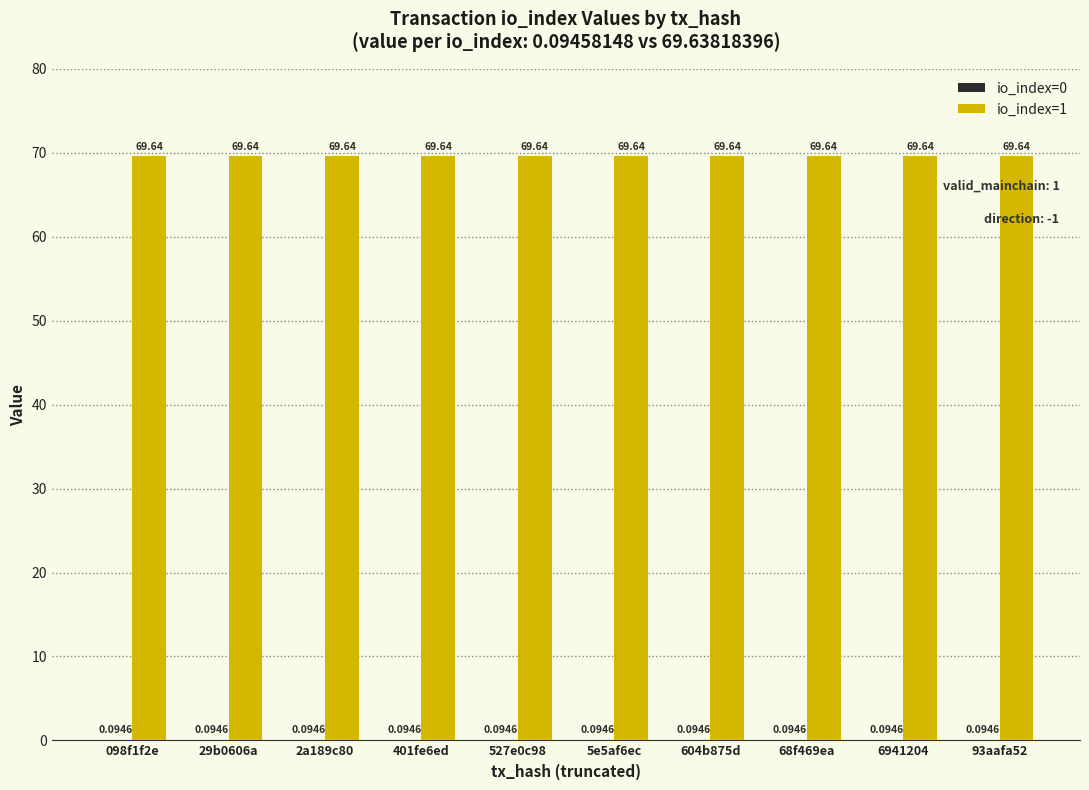

What is the sum of all io_index=1 values?

696.4